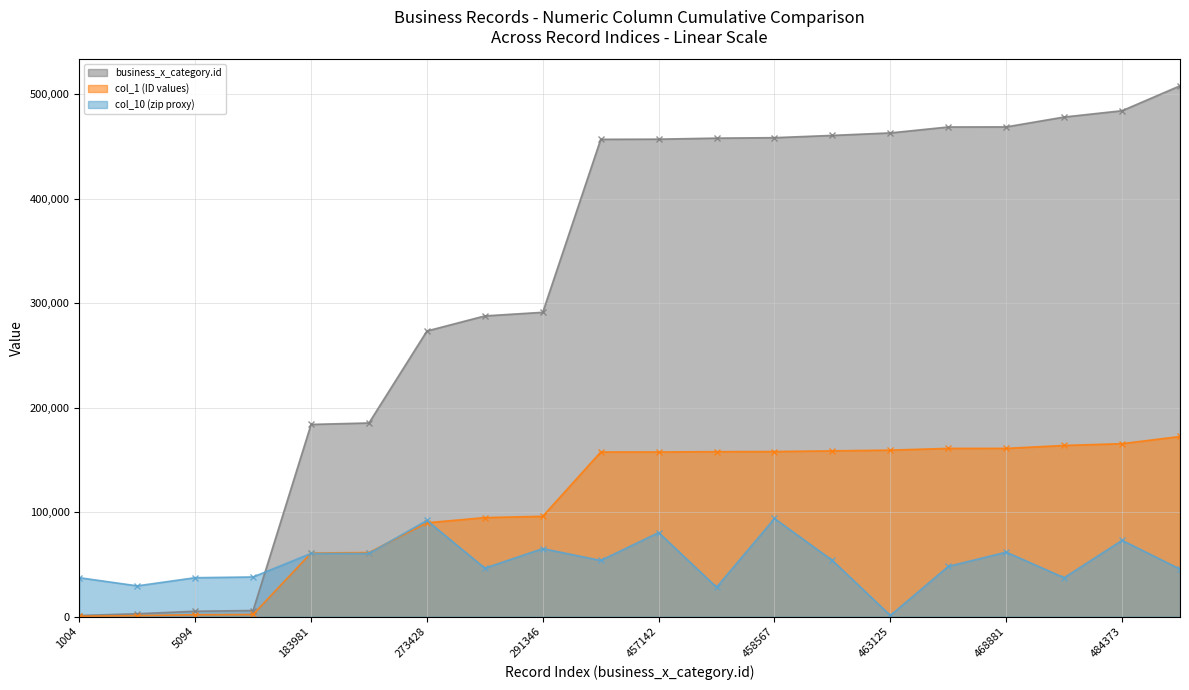

How many lines are shown in the chart?

3